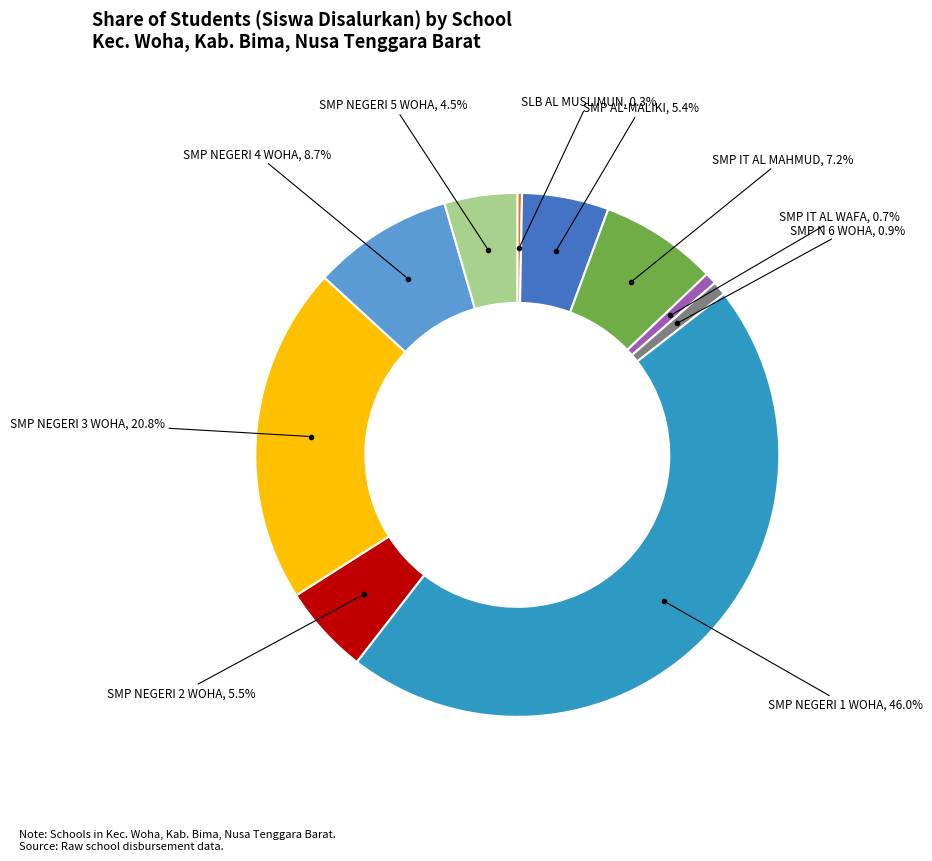

Is there any slice that represents more than half of the pie?

No